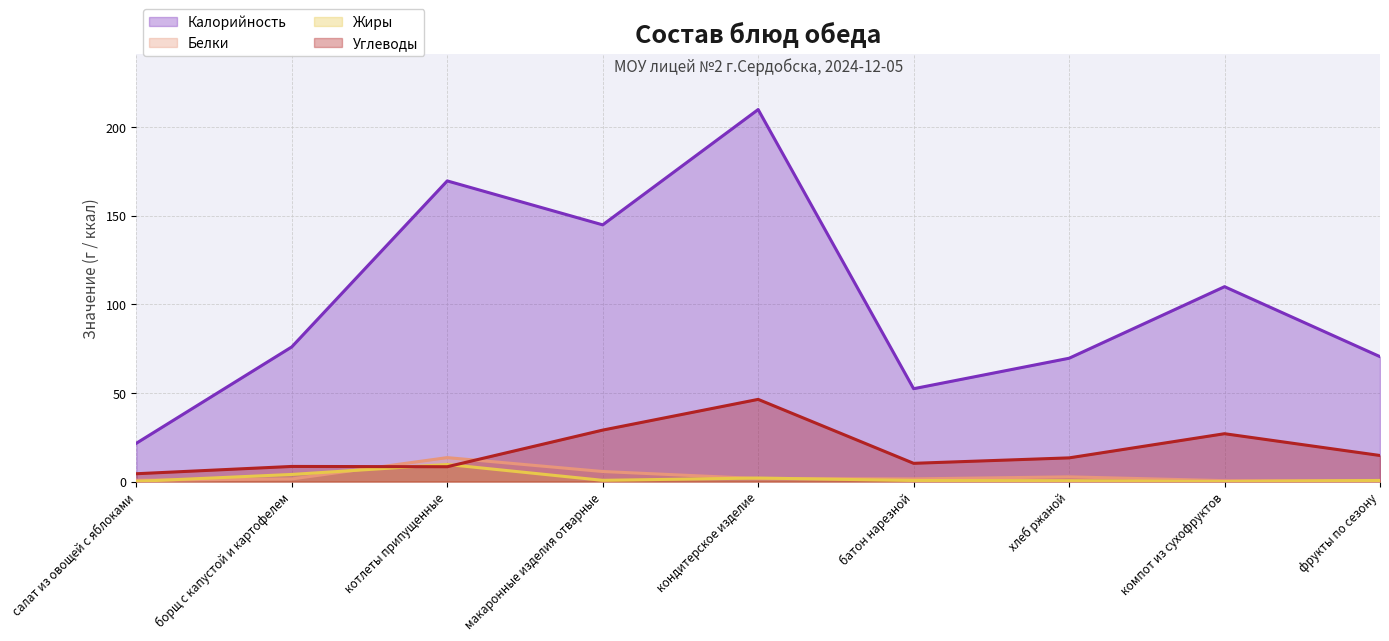

Where do Углеводы and Жиры first cross each other?

борщ с капустой и картофелем and котлеты припущенные